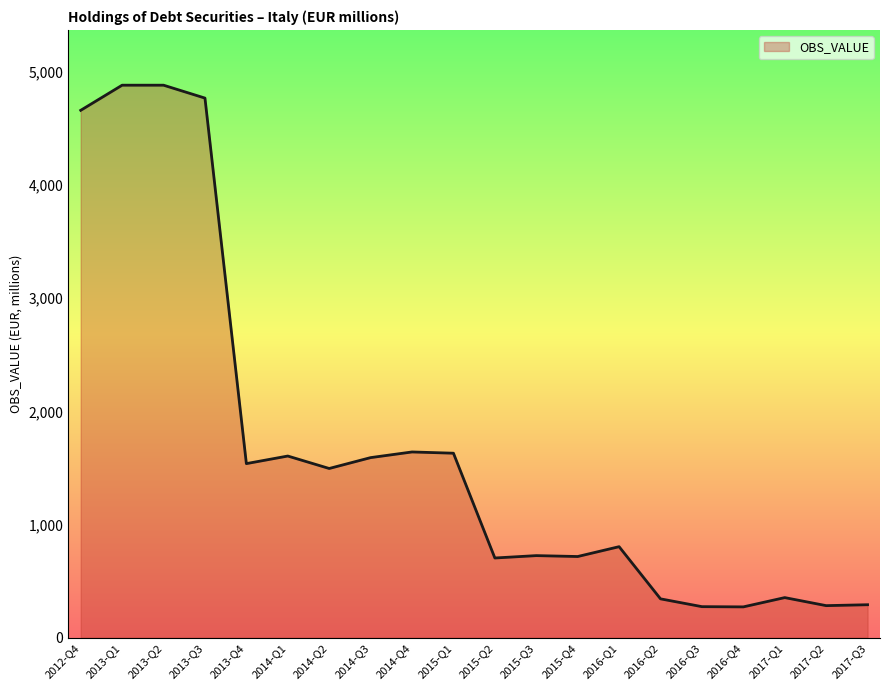

What is the approximate value at 2013-Q1?

4882